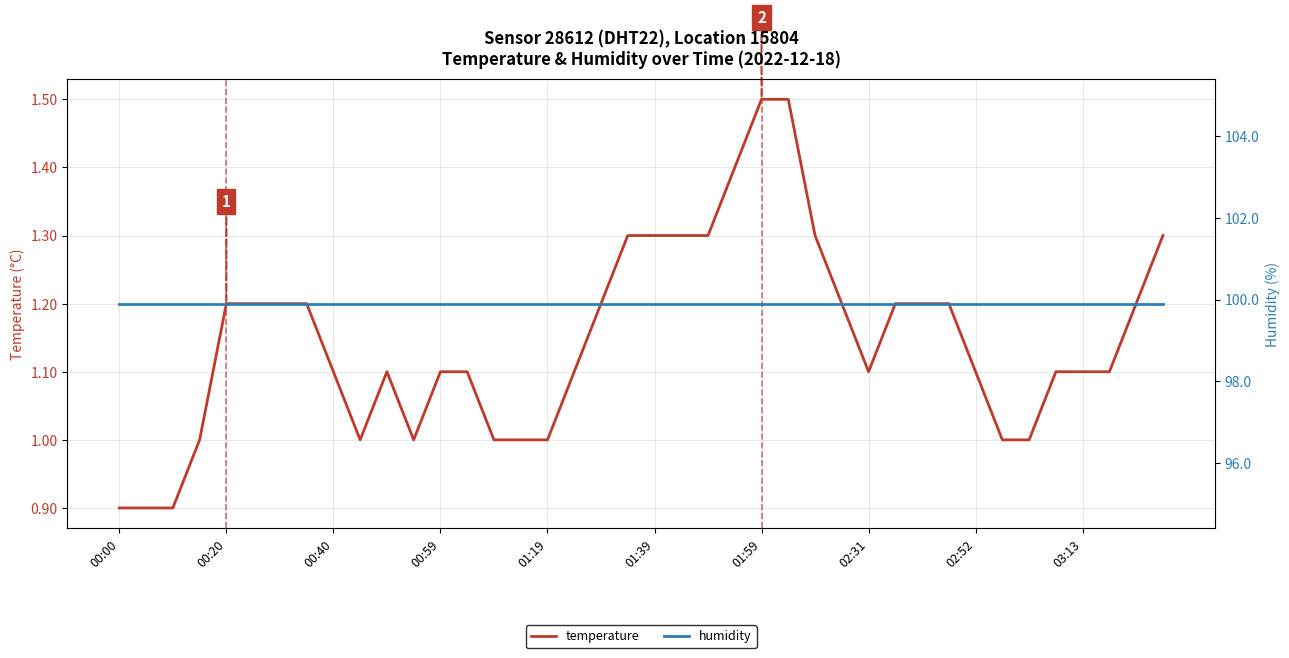

How many lines are shown in the chart?

2